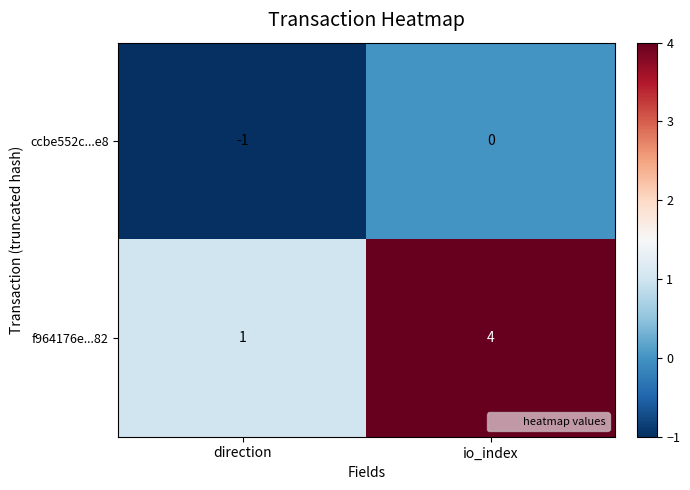

Which series changed the most between direction and io_index?

f964176e...82